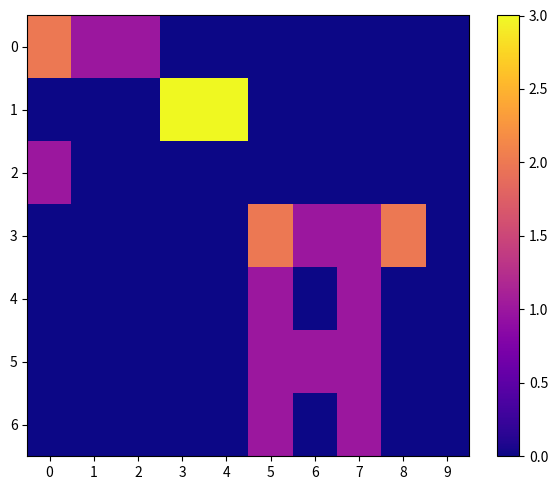

How many data points does each series have?

10